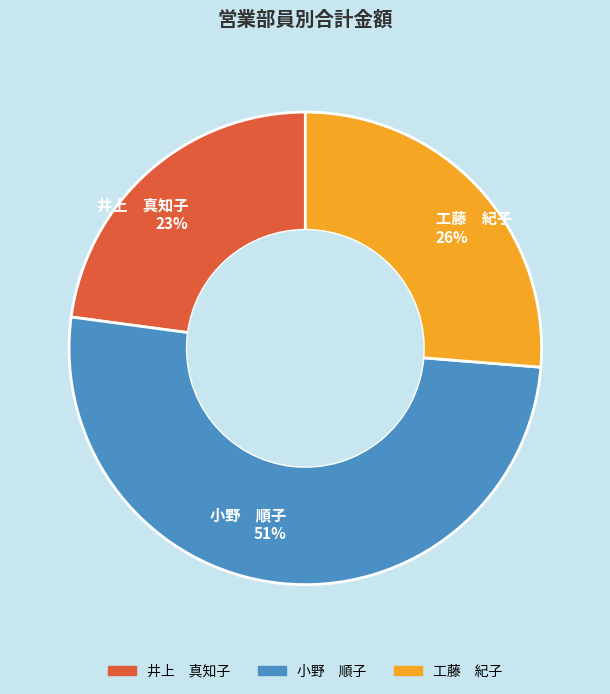

Between 井上 真知子 23% and 小野 順子 51%, which is larger?

小野 順子 51%